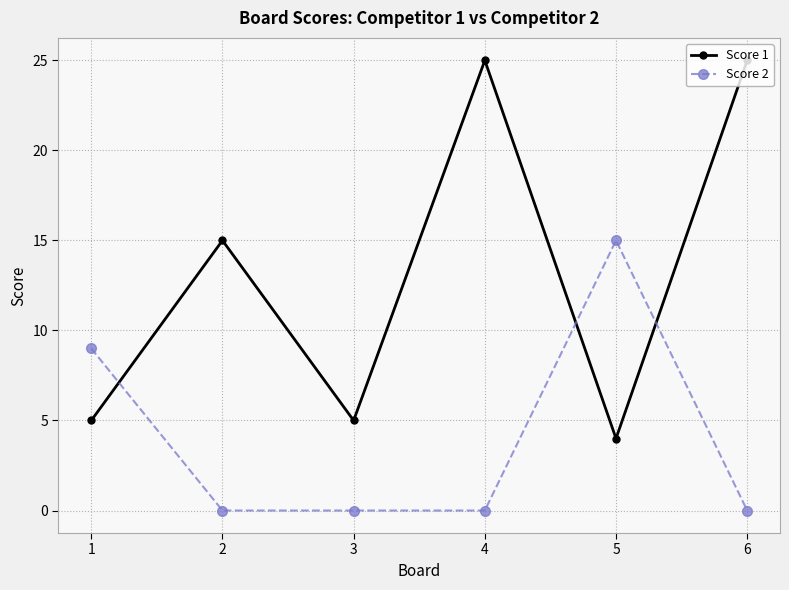

Which series has the largest range (max minus min)?

Score 1